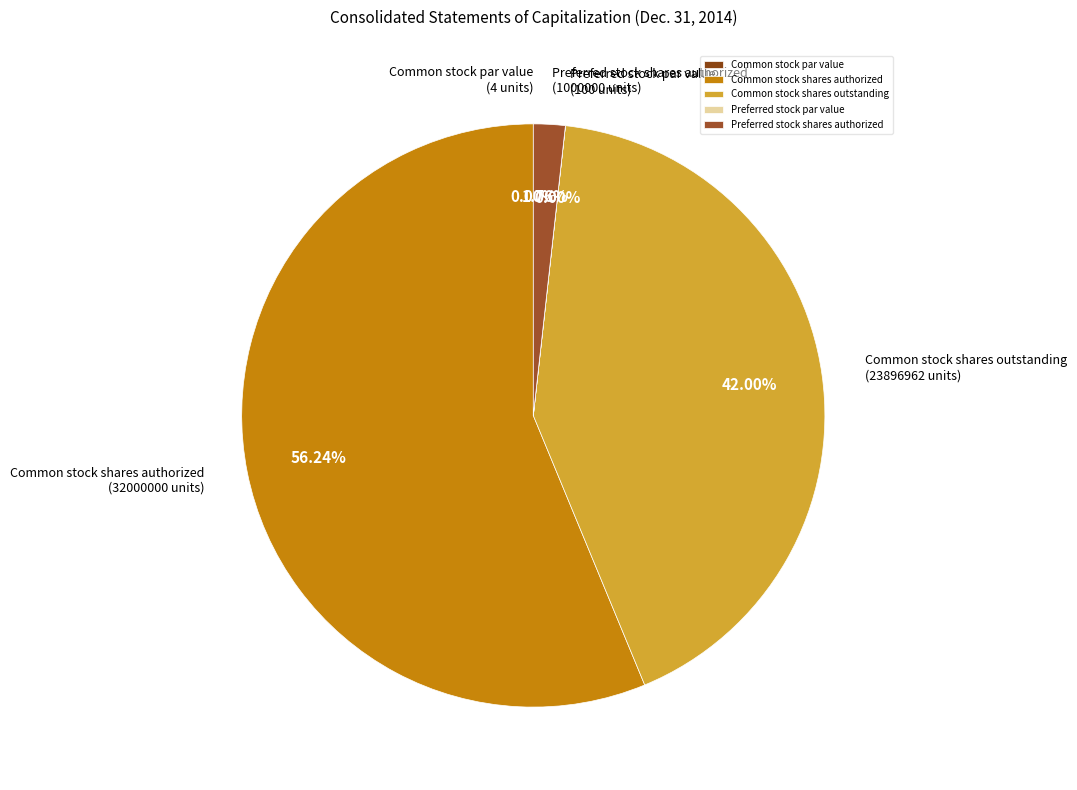

Which slice represents more than half of the pie?

Common stock shares authorized